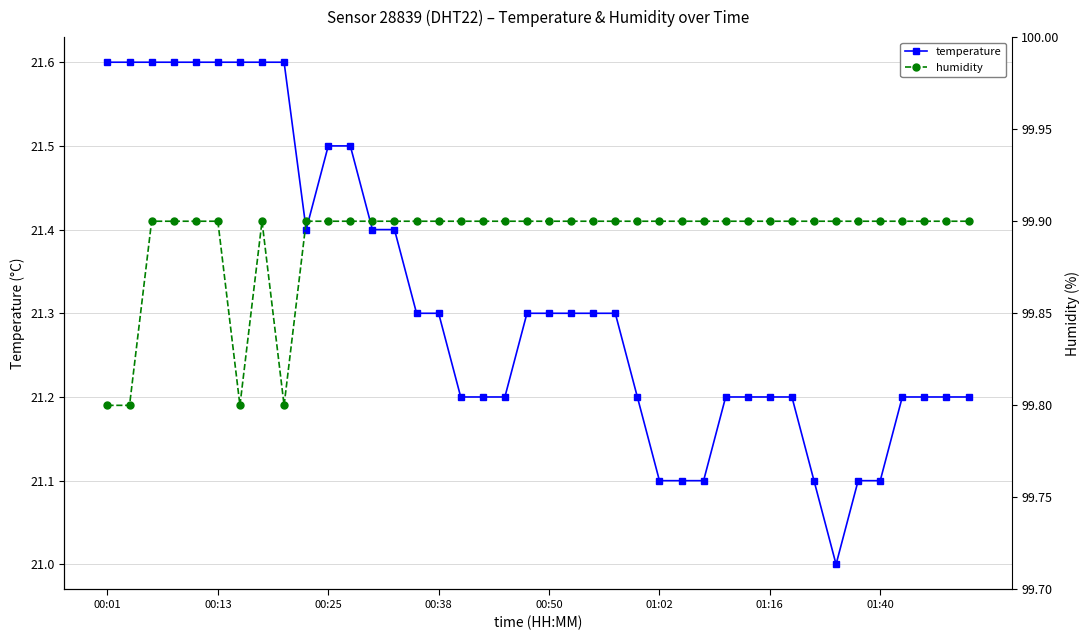

What is the difference between the maximum and minimum values in the temperature series?

0.6